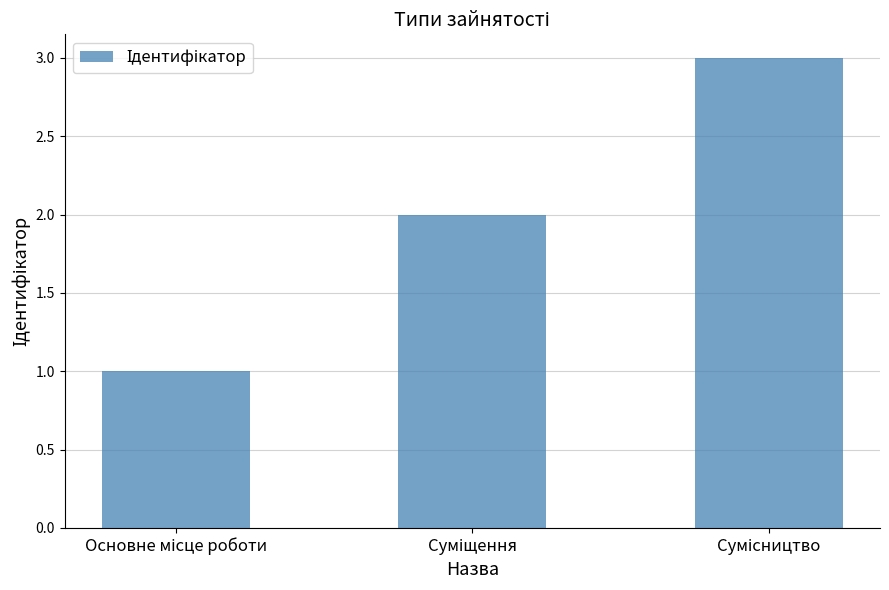

What is the greatest value displayed?

3